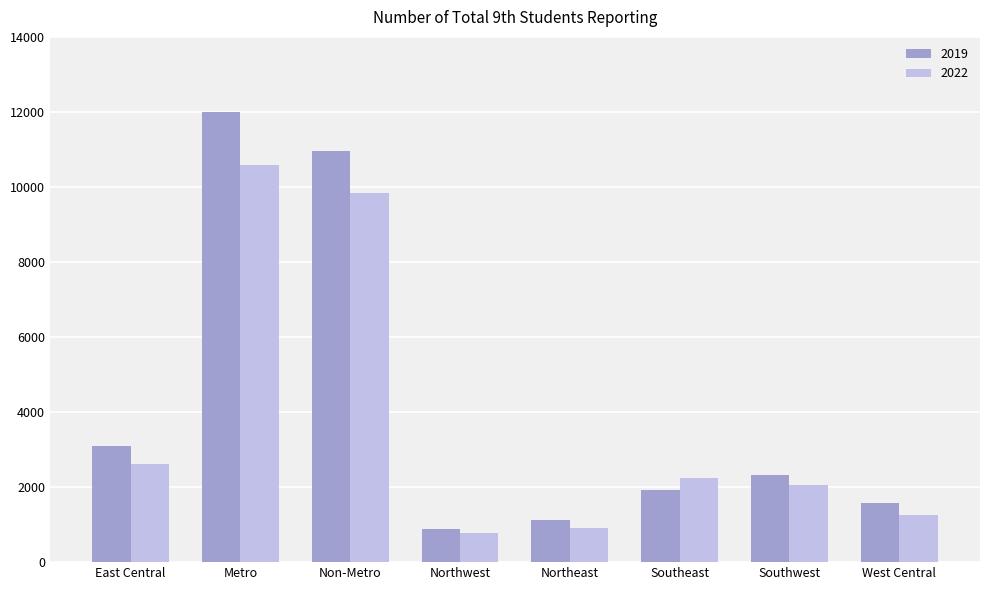

Does the chart contain any negative values?

No